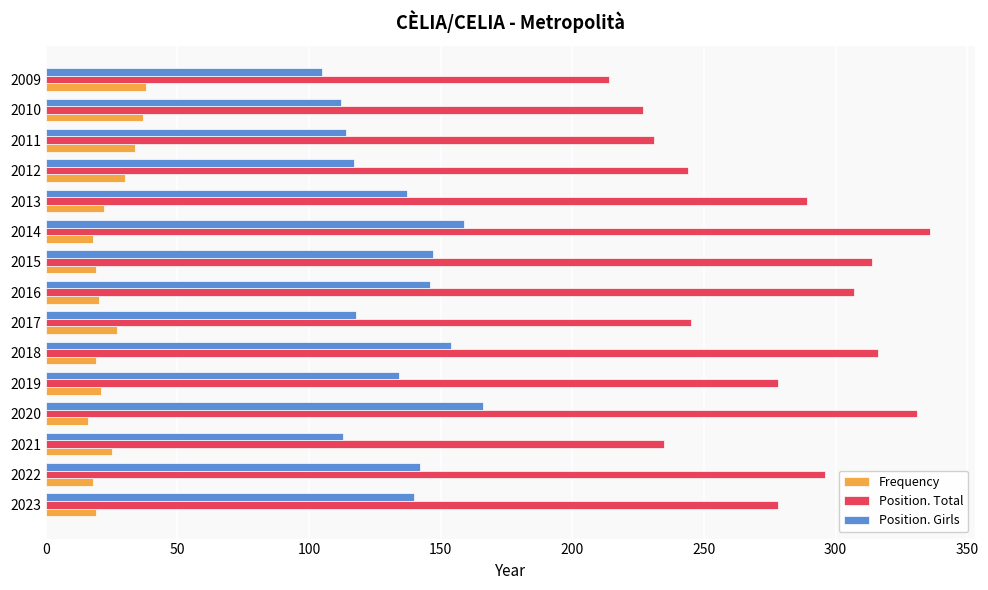

Which series has the widest spread of values?

Position. Total